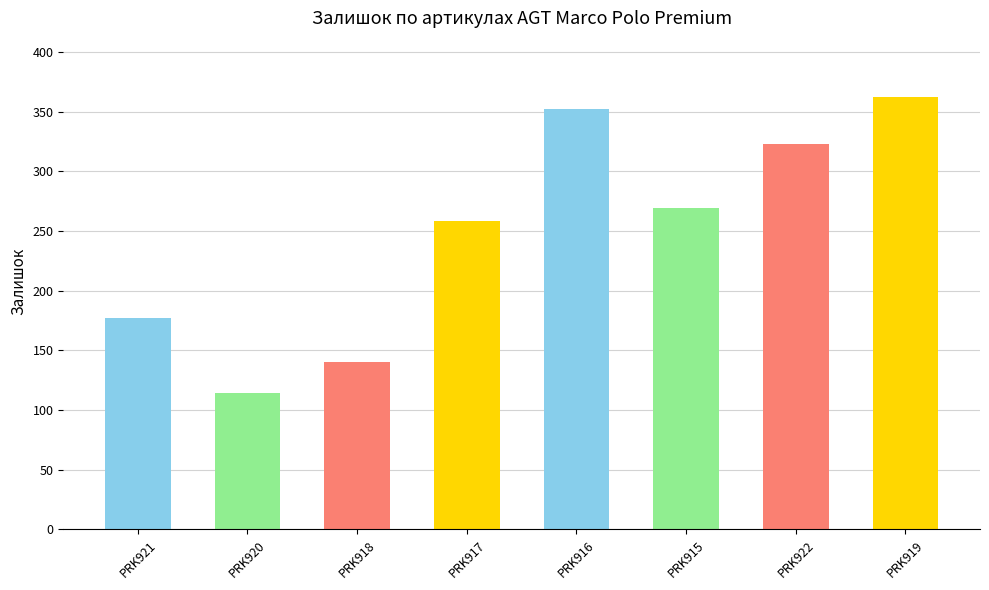

Reading right to left, list all the values displayed in this chart.

PRK919=362	PRK922=323	PRK915=269	PRK916=352	PRK917=258	PRK918=140	PRK920=114	PRK921=177